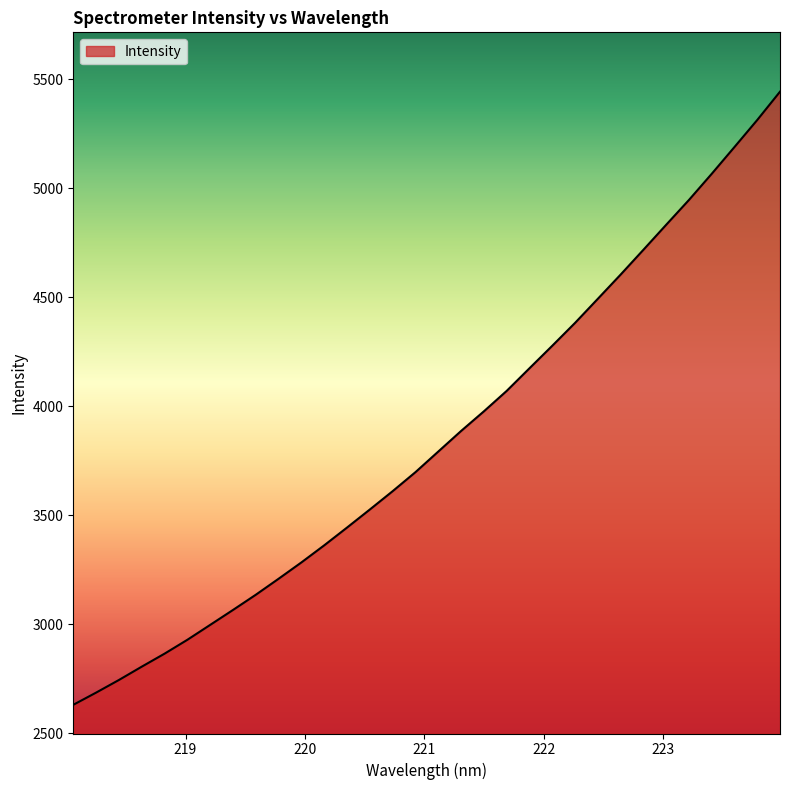

What is the minimum value shown in the chart?

2631.2